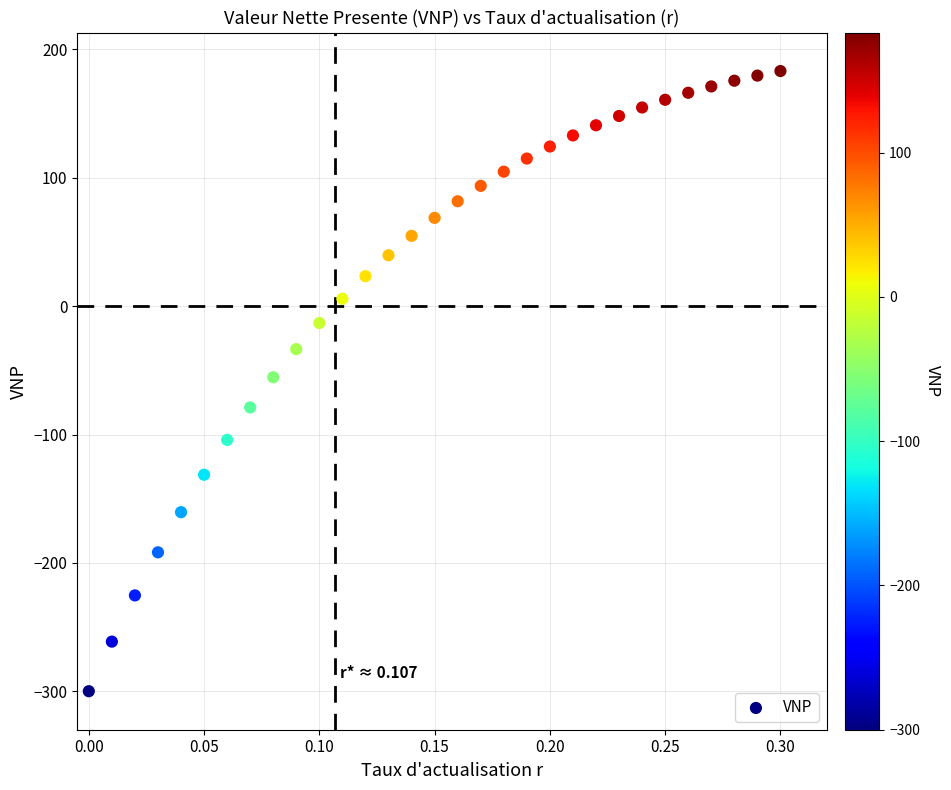

What is the range of Y values (max minus min)?

483.2